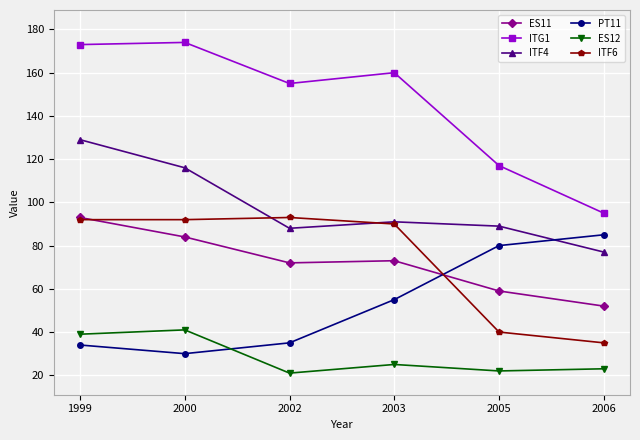

What are all the series names shown in the legend?

ES11, ITG1, ITF4, PT11, ES12, ITF6